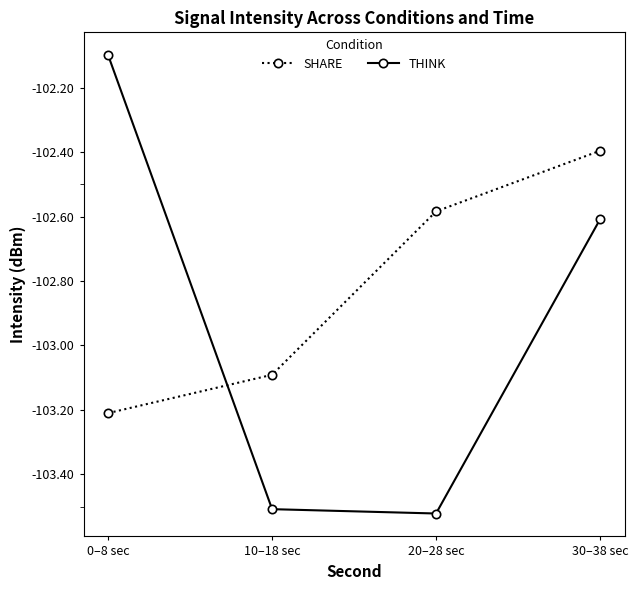

What is the total value across all series at 30–38 sec?

-205.0